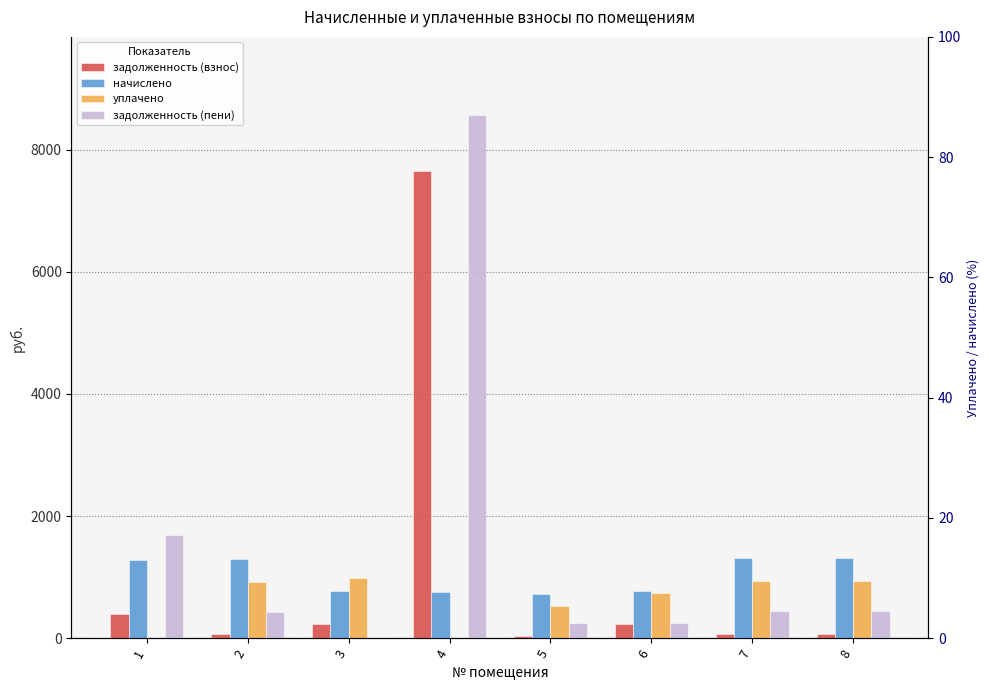

How many data points in задолженность (пени) are less than 439?

4